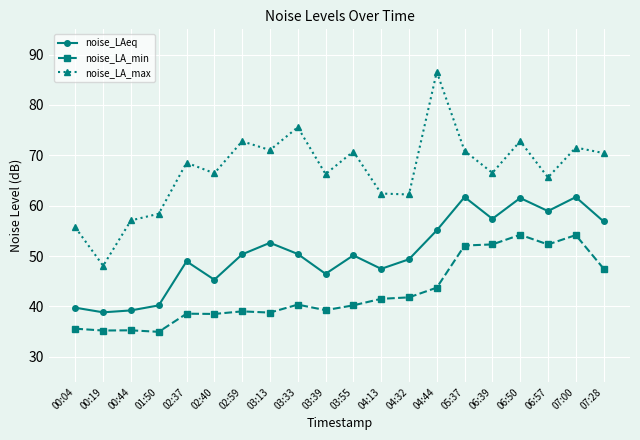

Rank the series by their average value, from highest to lowest.

noise_LA_max, noise_LAeq, noise_LA_min